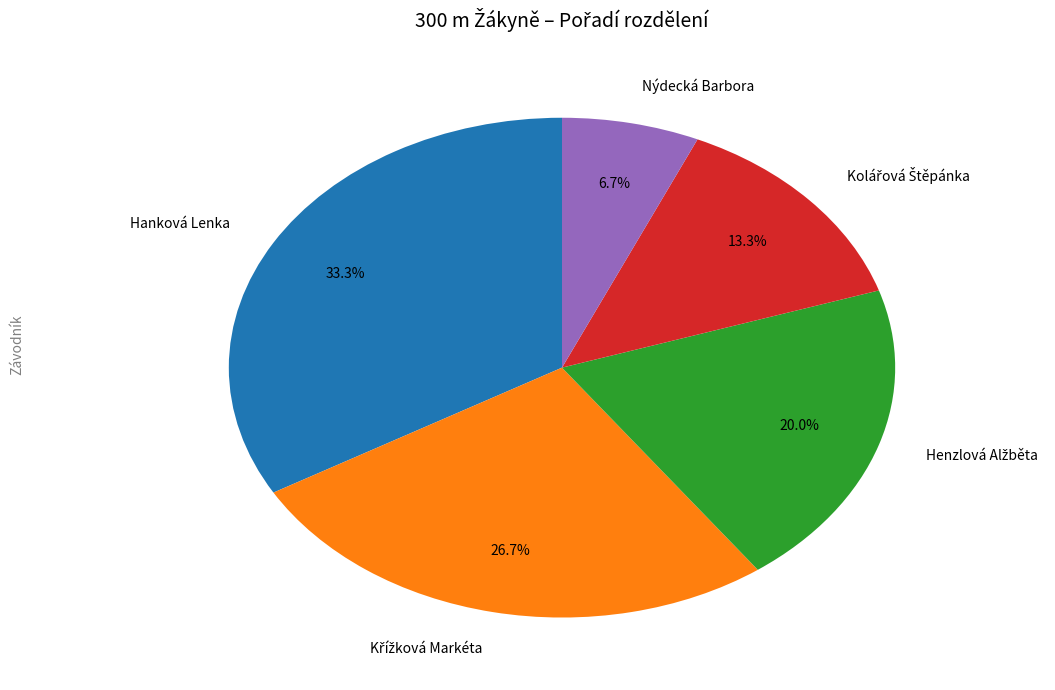

Which category has the biggest portion of the pie?

Hanková Lenka